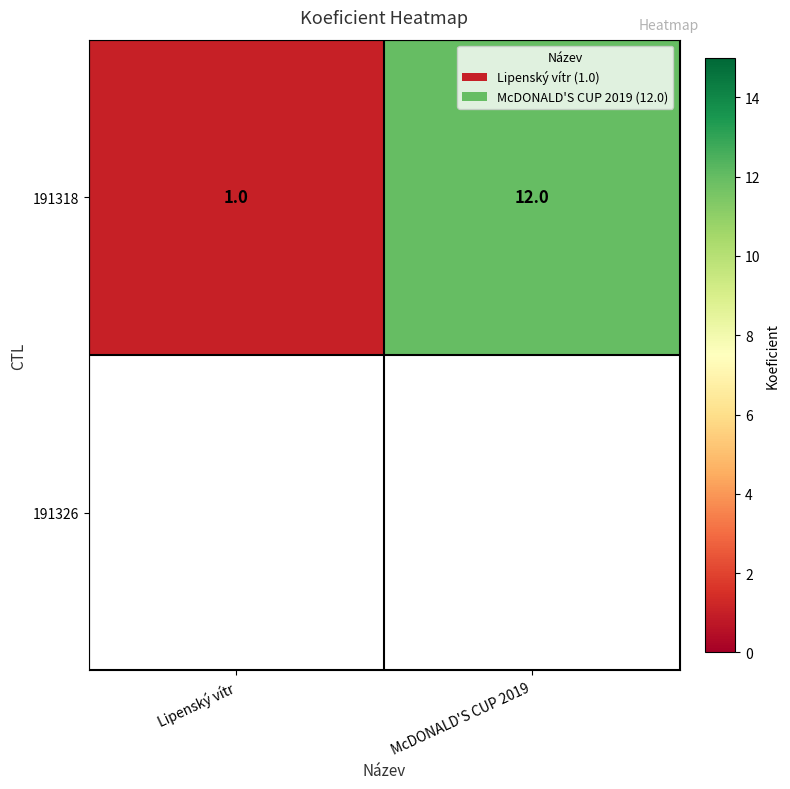

What is the sum of all 191318 values?

13